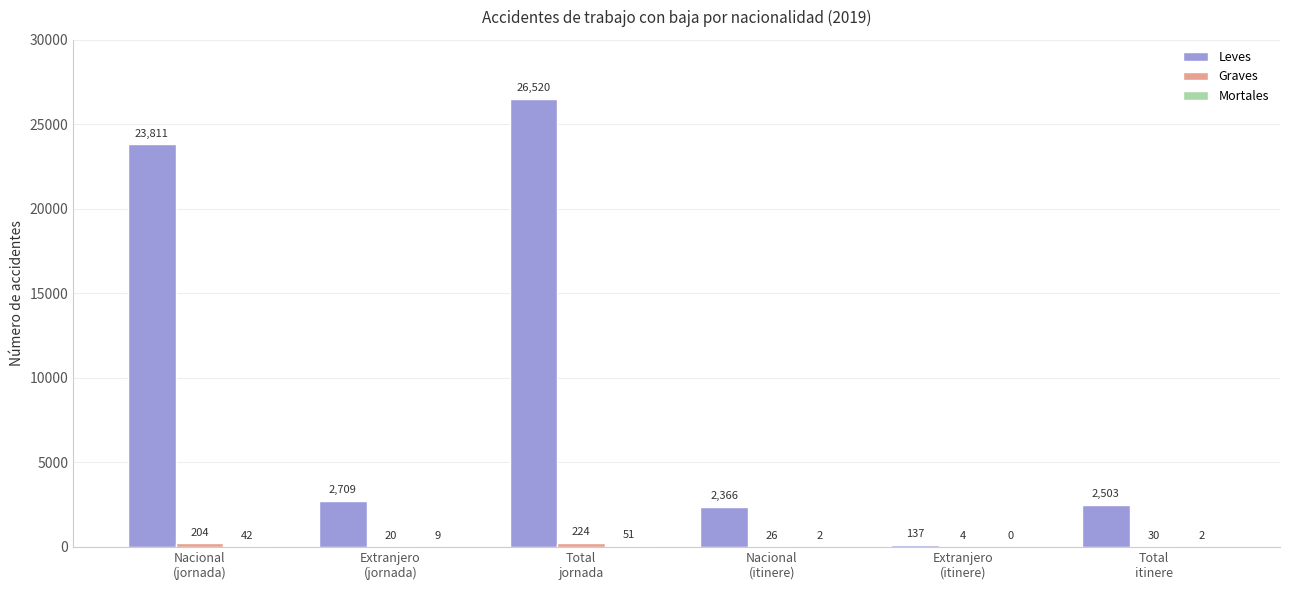

How many groups of bars are there?

6